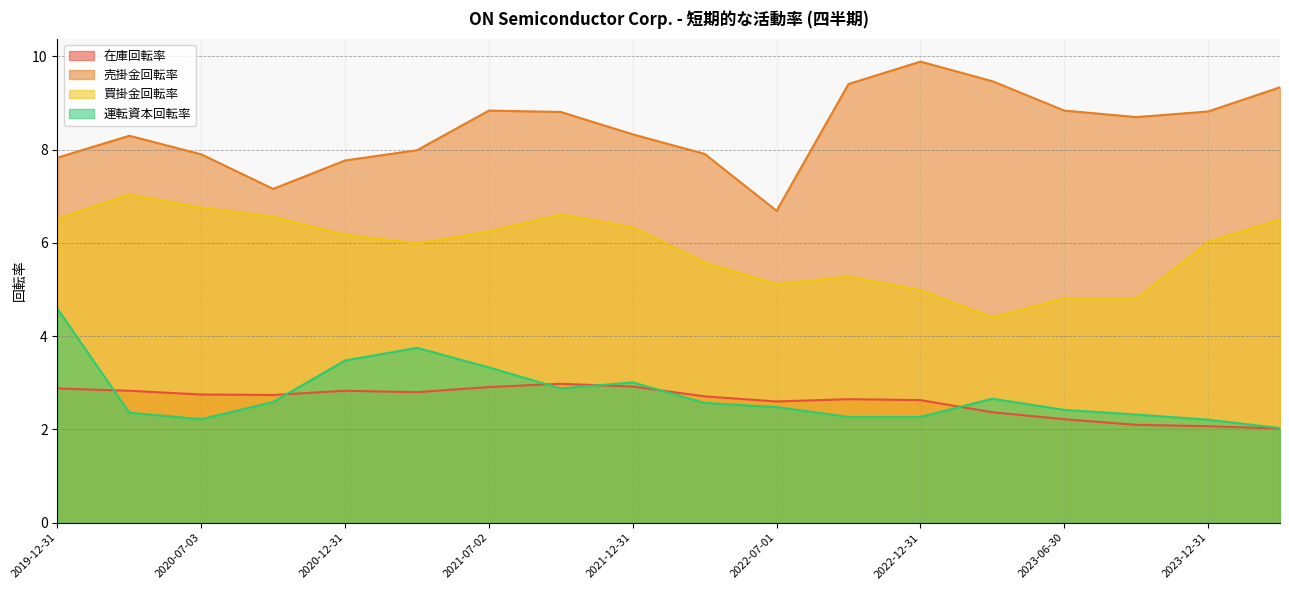

Which series changed the most between 2024-03-29 and 2023-12-31?

売掛金回転率